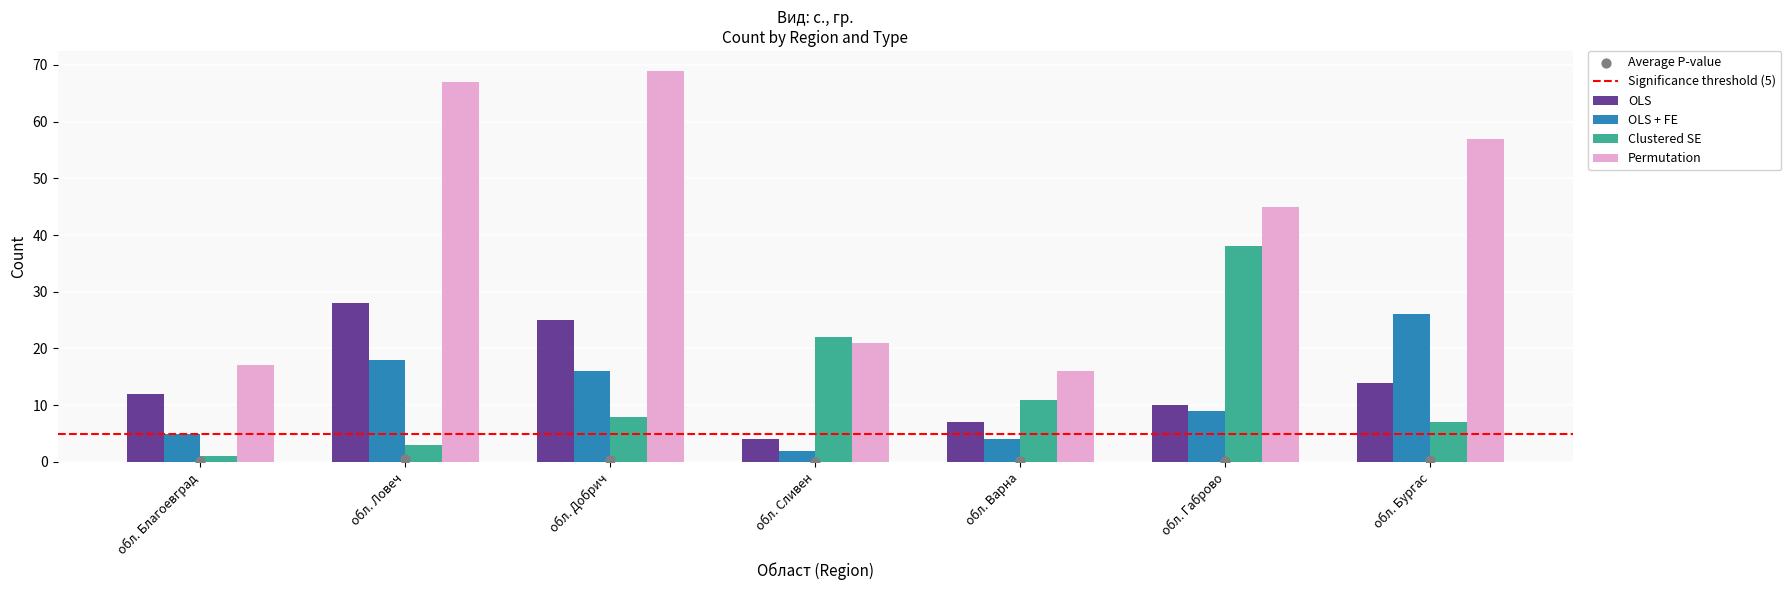

At which category is the sum across all series the highest?

обл. Добрич